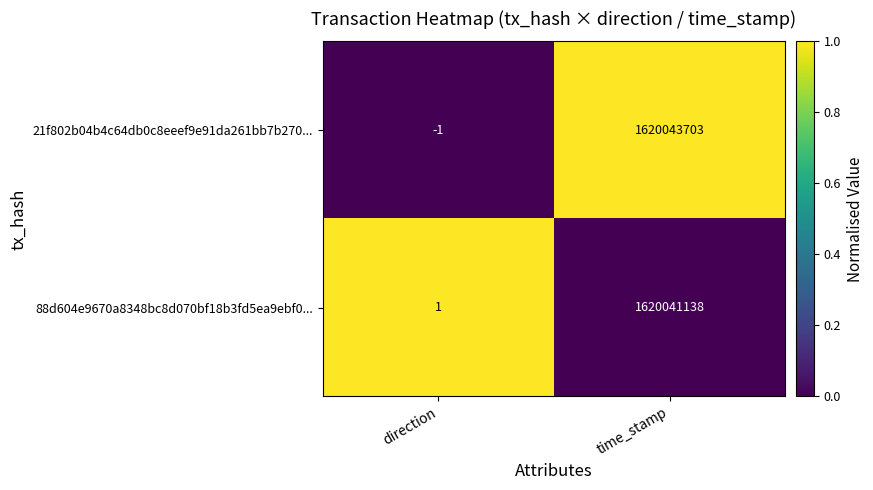

What is the sum of all 21f802b04b4c64db0c8eeef9e91da261bb7b270... values?

1620043702